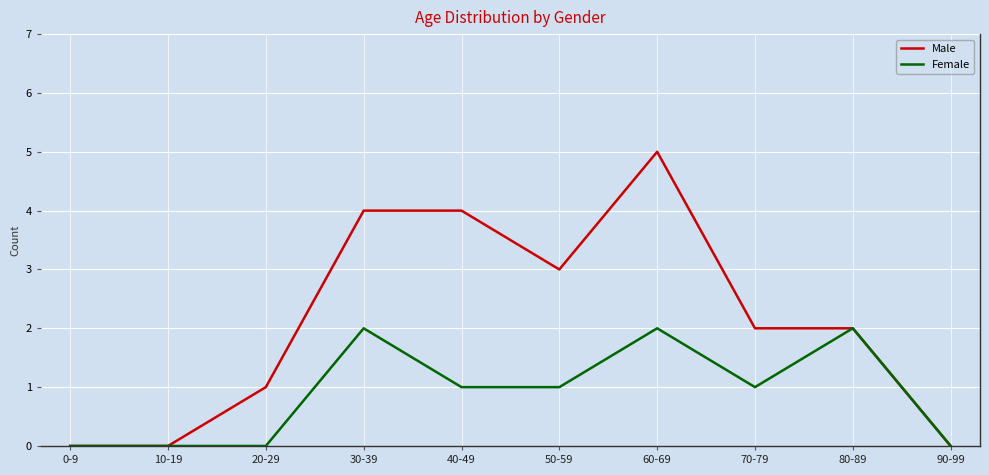

What position from the left is 90-99?

10